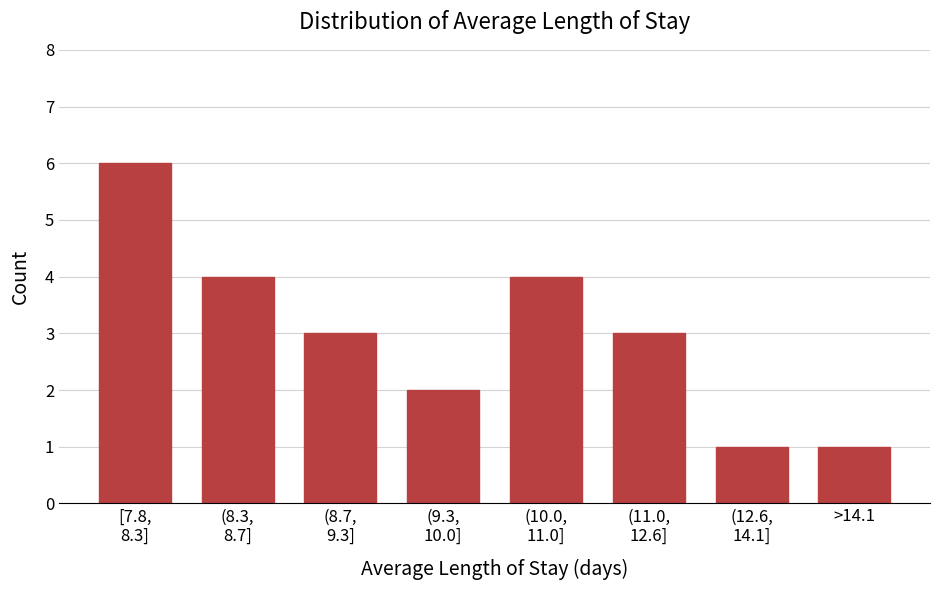

Reading right to left, extract all data points from this chart.

1	1	3	4	2	3	4	6